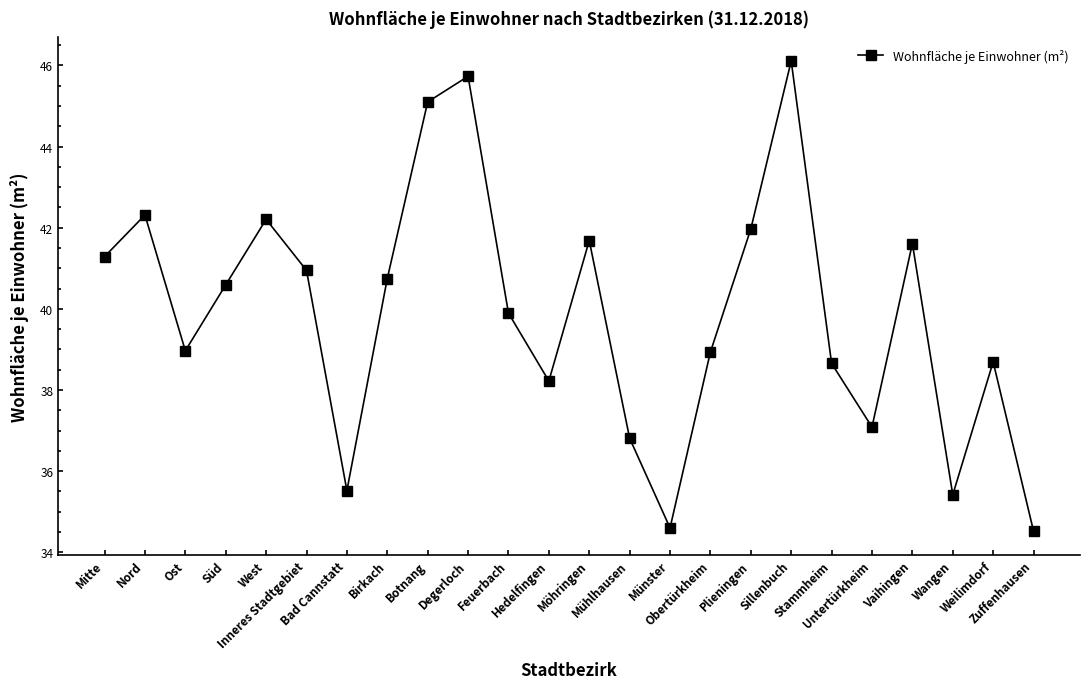

The chart shows a value of 78.3 at Sillenbuch. True or false?

False